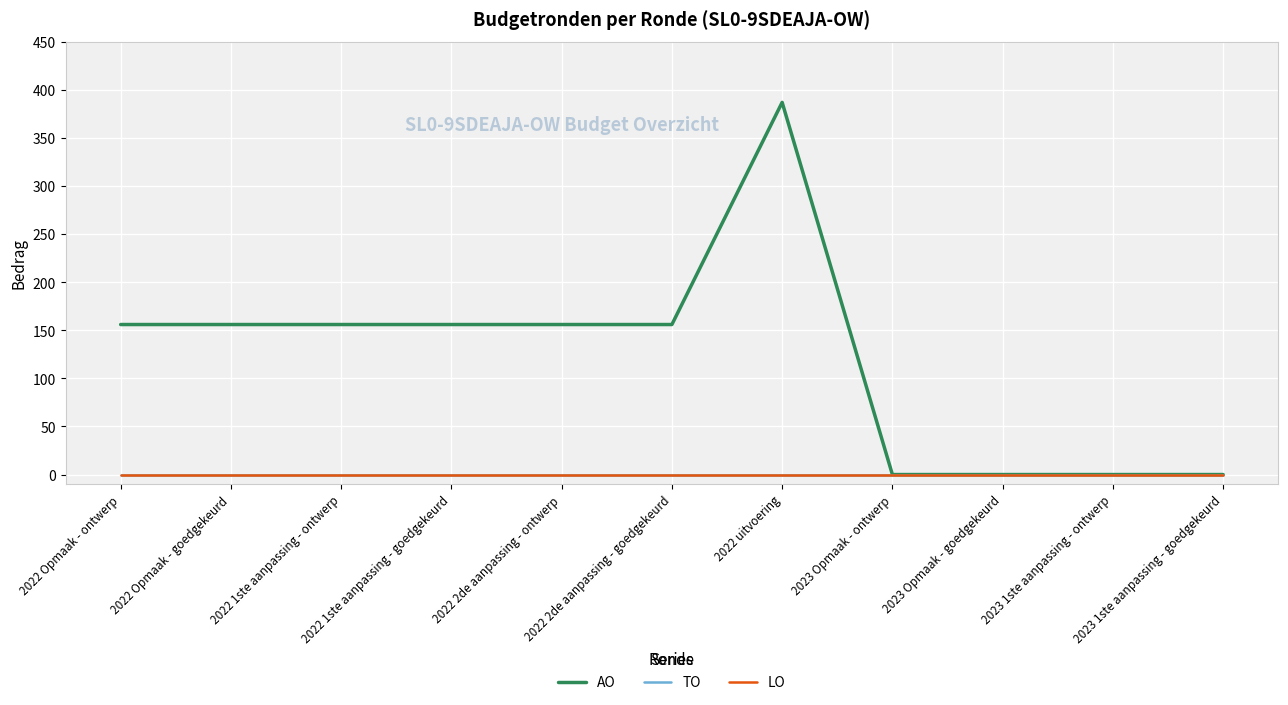

What is the difference between the highest and lowest values at 2022 2de aanpassing - ontwerp?

156